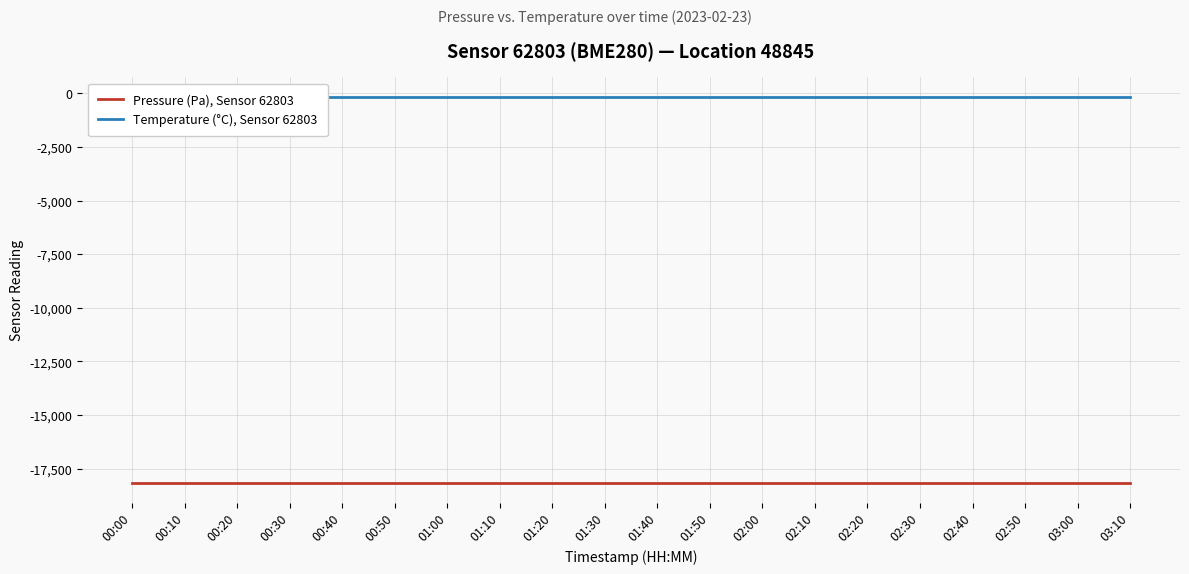

Is the value of Pressure (Pa), Sensor 62803 at 01:00 greater than the value of Temperature (°C), Sensor 62803 at 01:20?

No